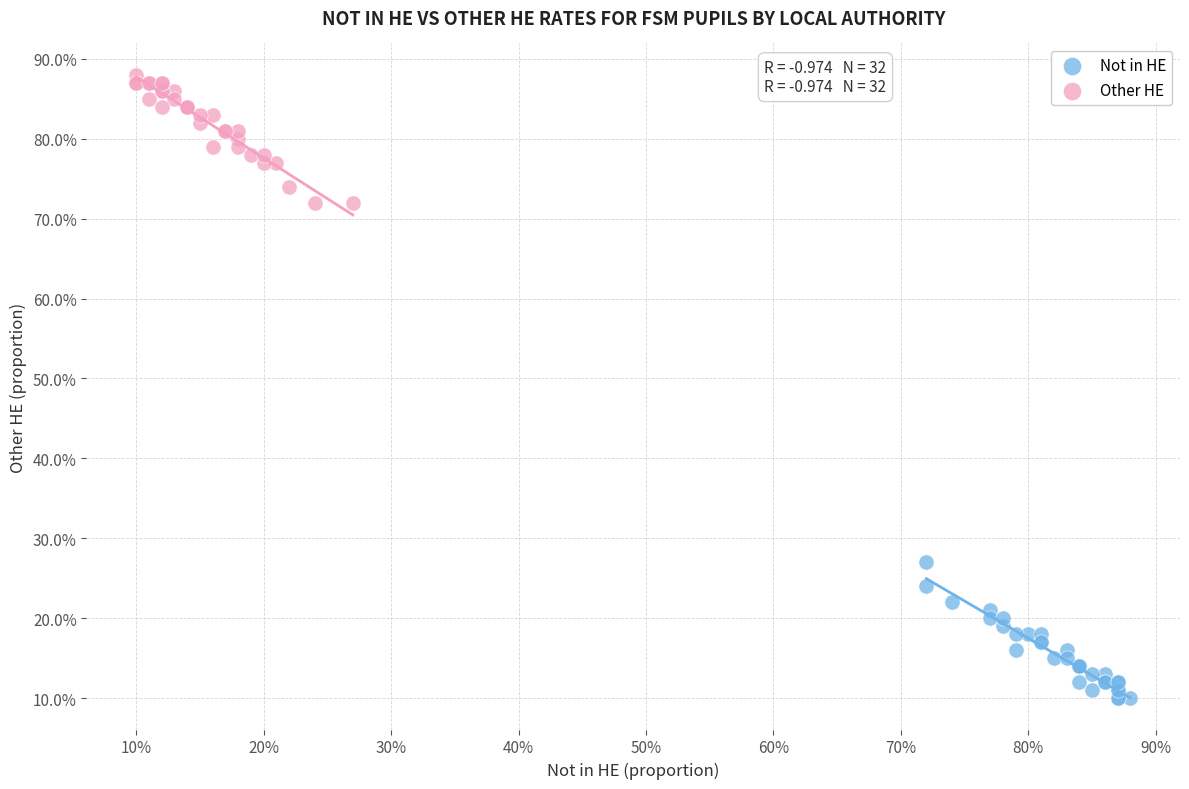

Which series contains the highest Y value?

Other HE